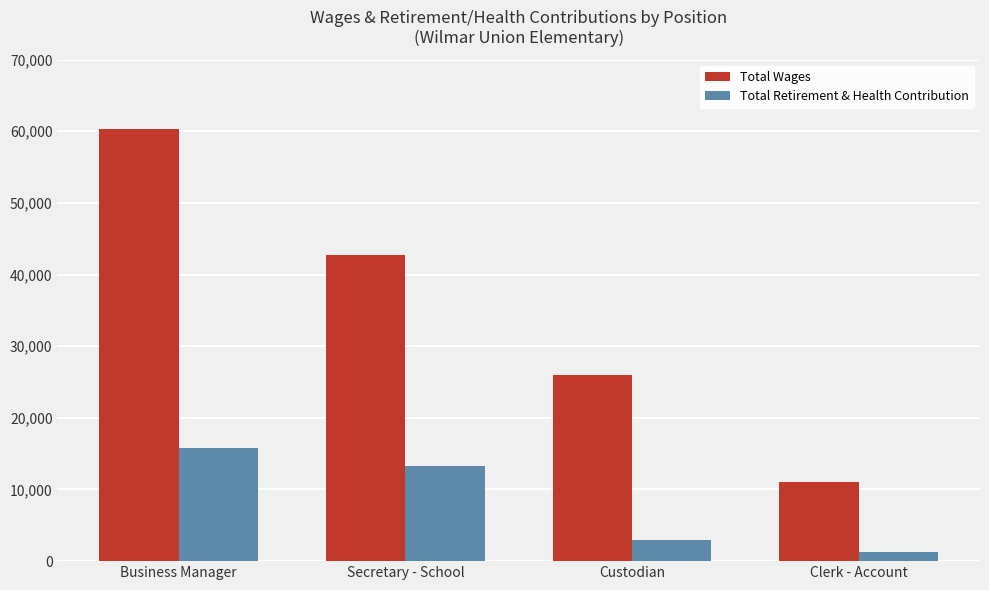

How many values in the Total Retirement & Health Contribution series are below 13220?

2